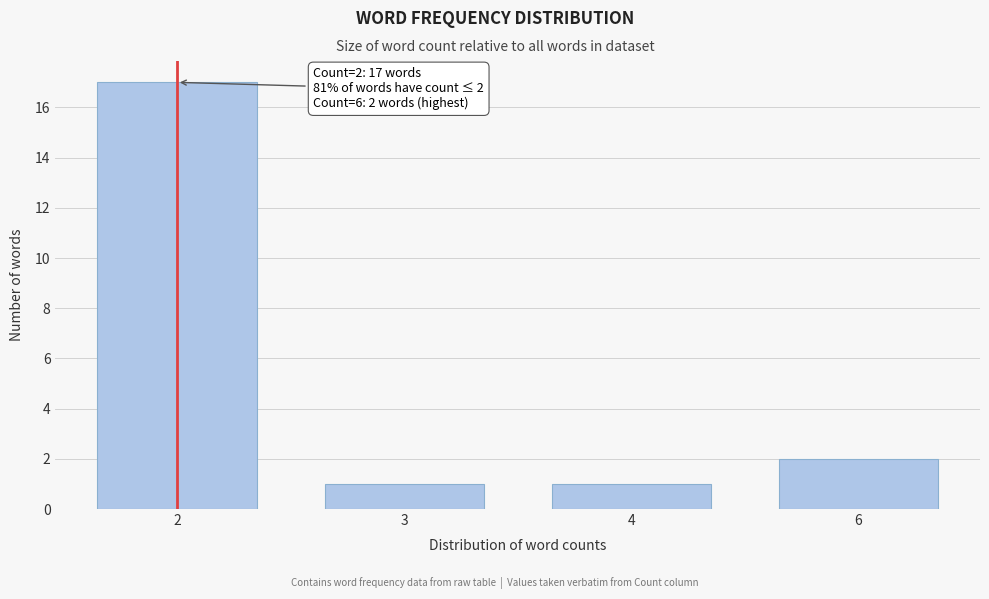

Reading left to right, transcribe all the data shown in this chart.

17	1	1	2